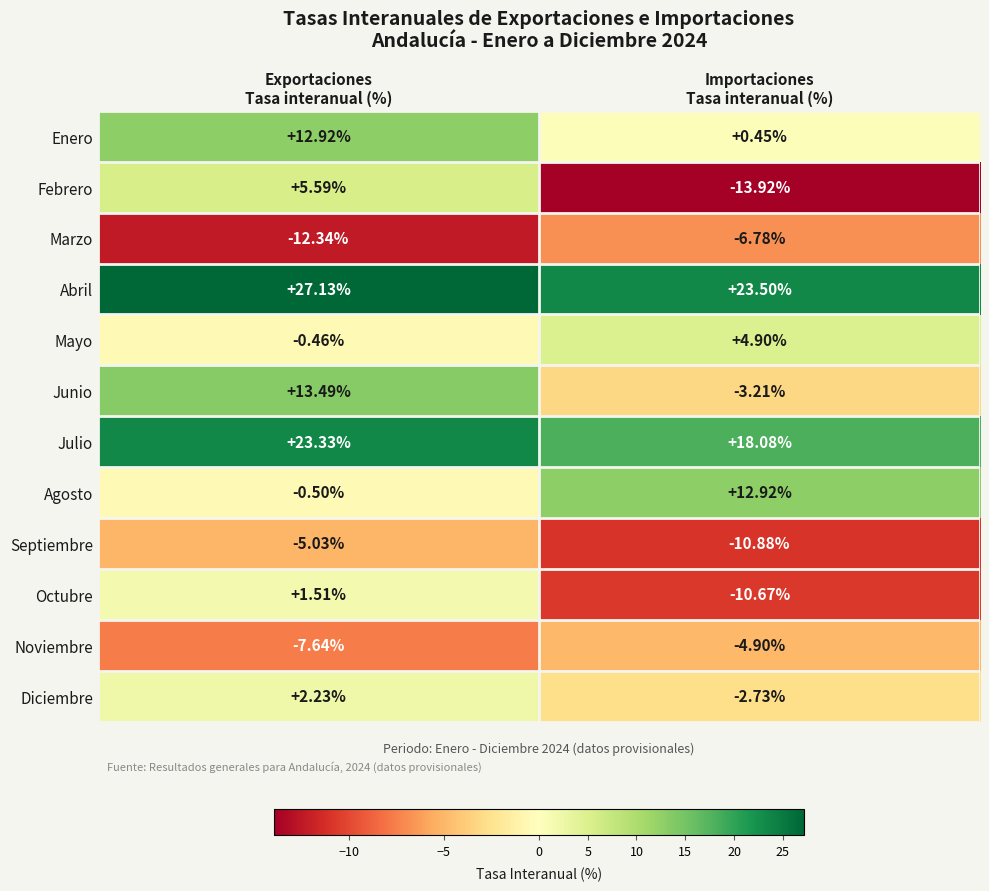

Which series has the largest range (max minus min)?

Febrero